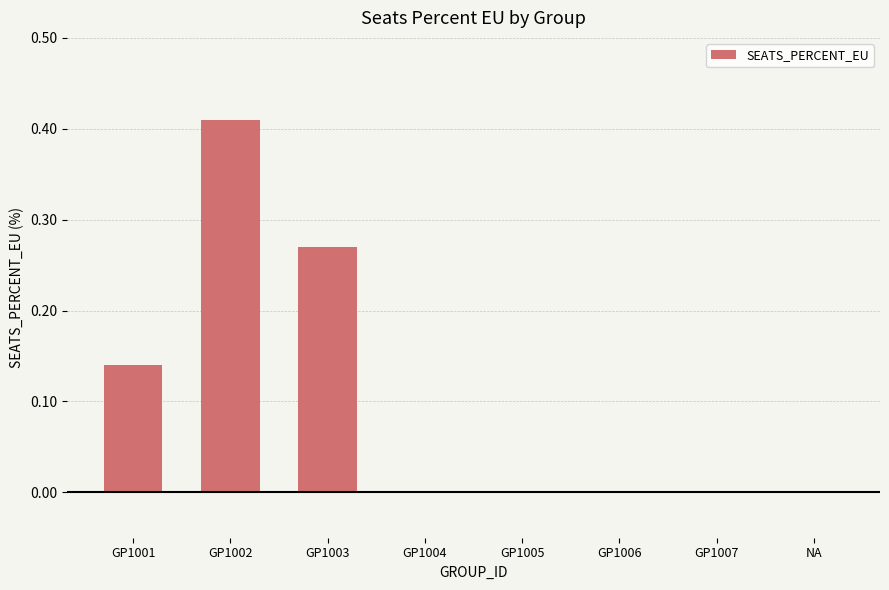

What is the change in value from GP1002 to GP1007?

-0.4